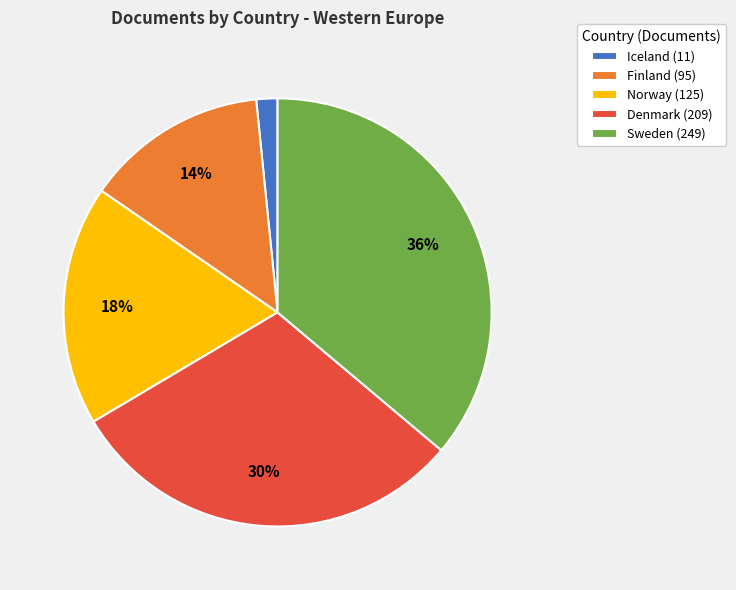

The Finland slice represents 14% of the pie. True or false?

True